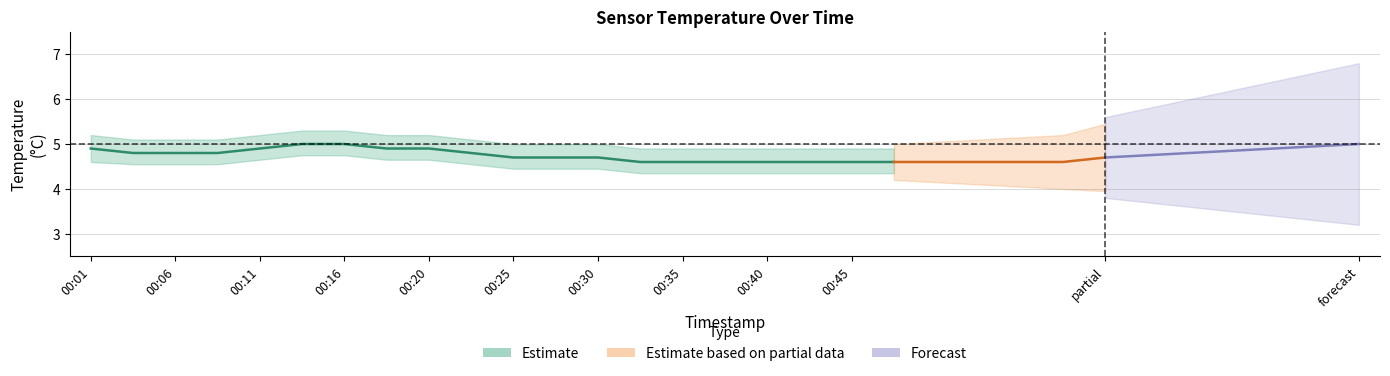

Count the number of categories in the chart.

20